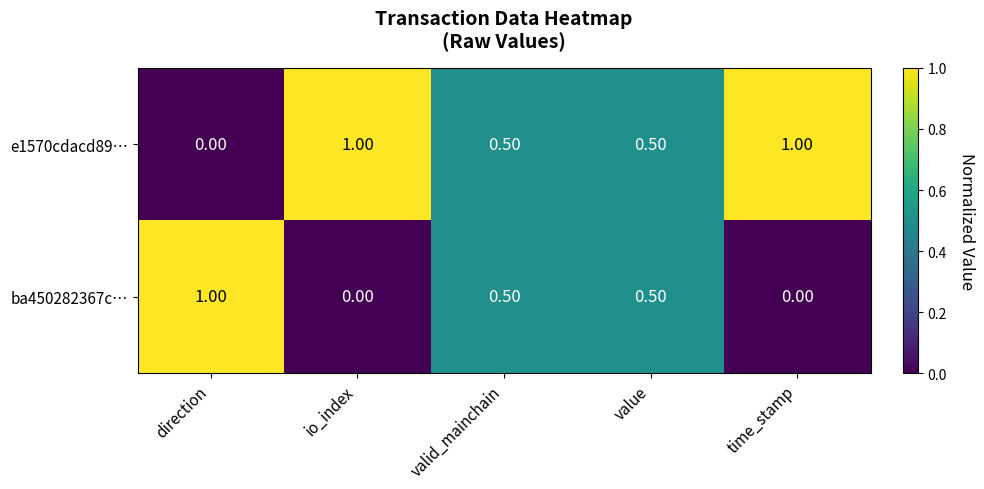

Which category has the highest value in the ba450282367c… series?

direction